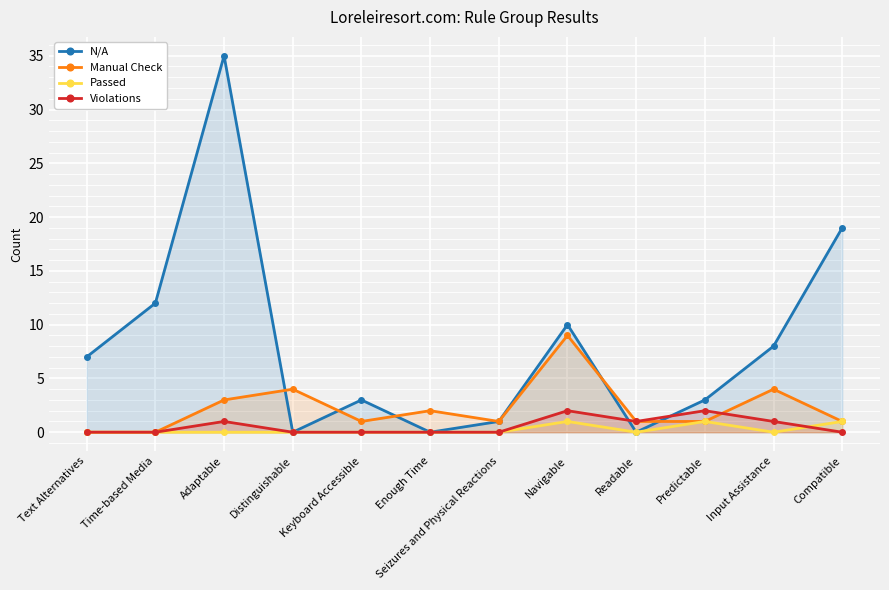

What position from the right is Enough Time?

7